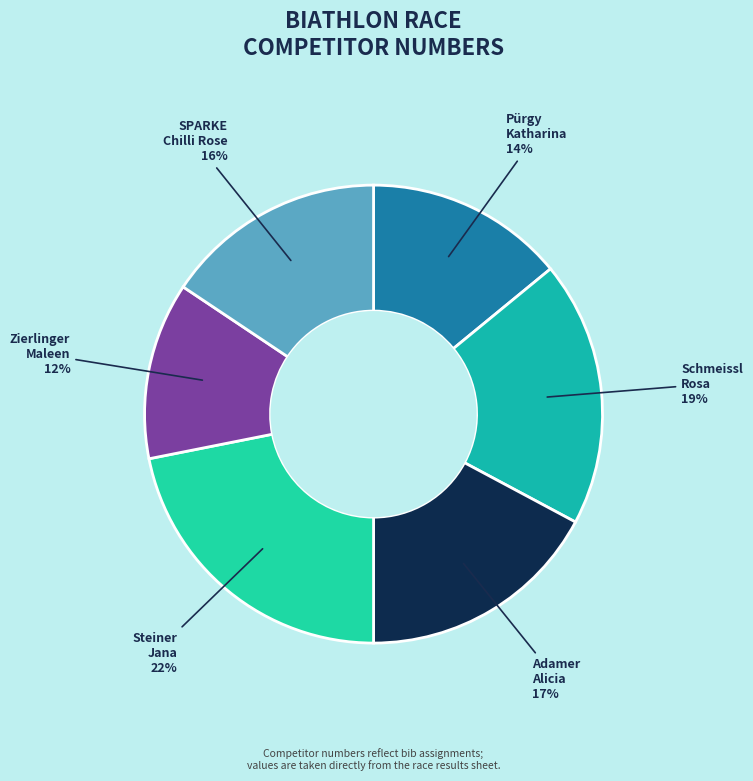

How many slices are in this pie chart?

6